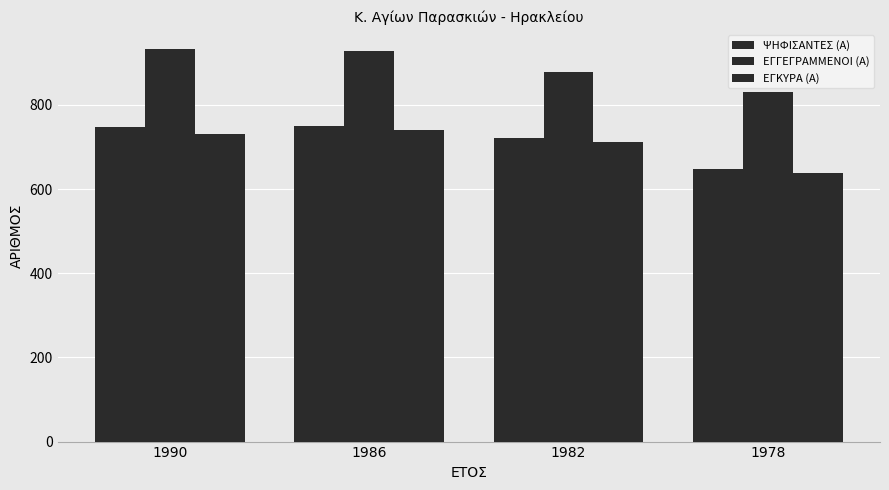

The ΨΗΦΙΣΑΝΤΕΣ (Α) series shows 156 at 1982. True or false?

False